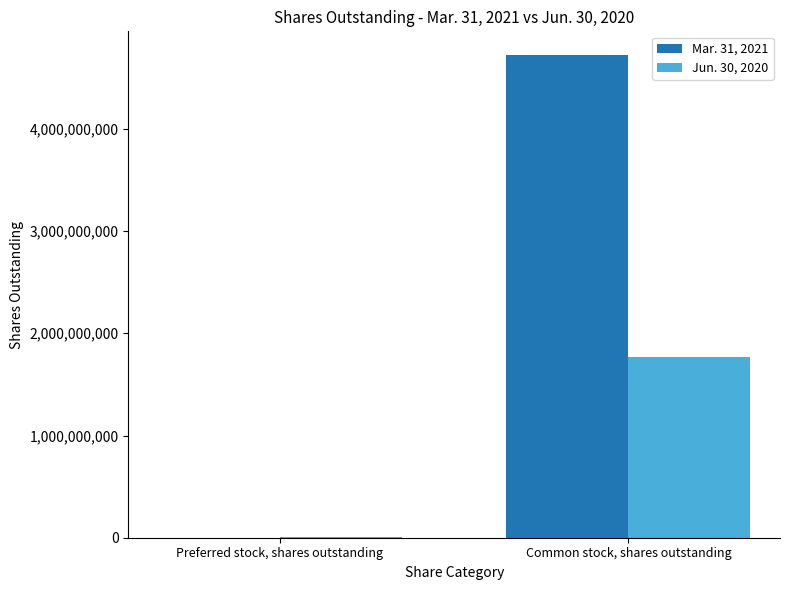

True or false: Jun. 30, 2020 has a value of 1763277230 at Common stock, shares outstanding.

True